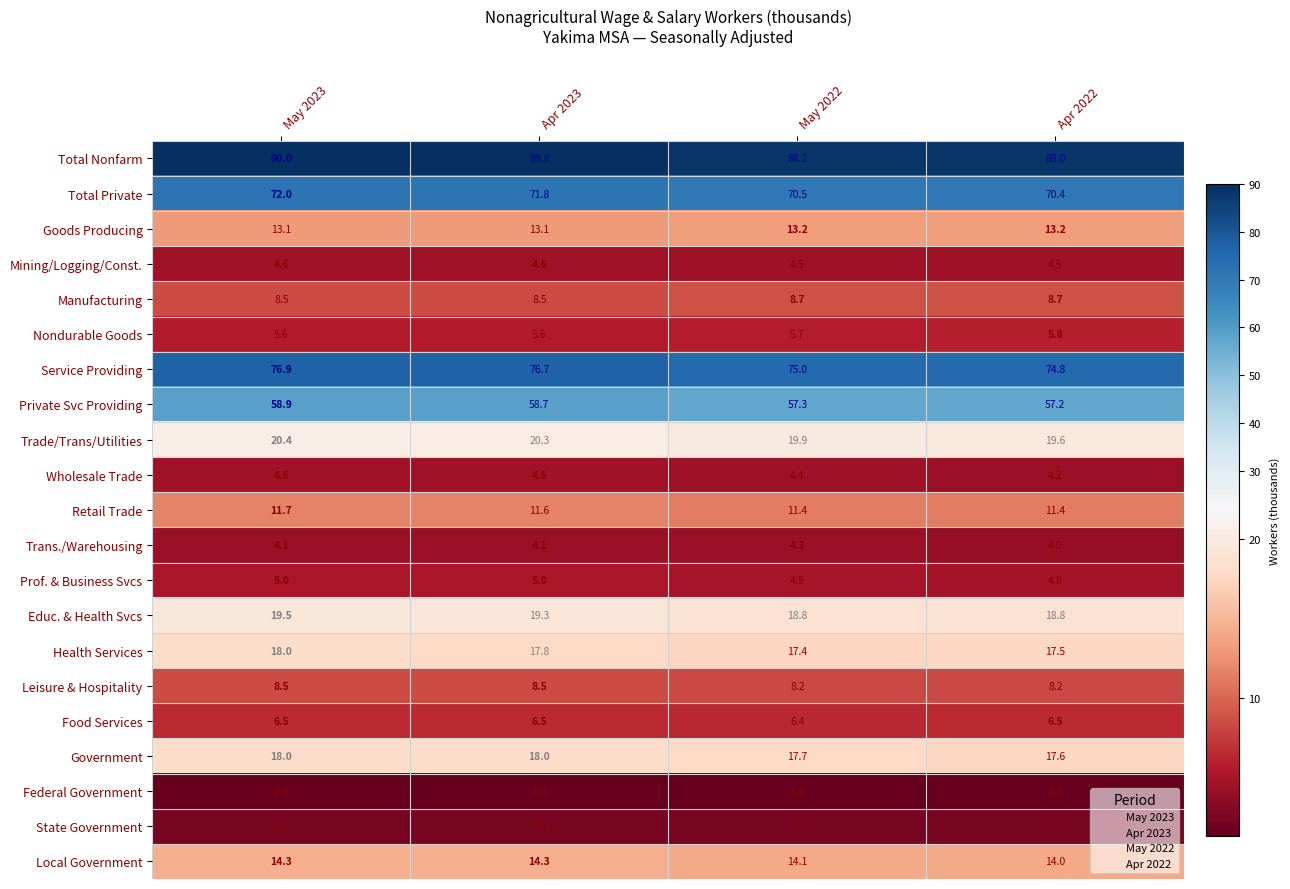

Between May 2023 and May 2022, which series saw the biggest shift?

Service Providing